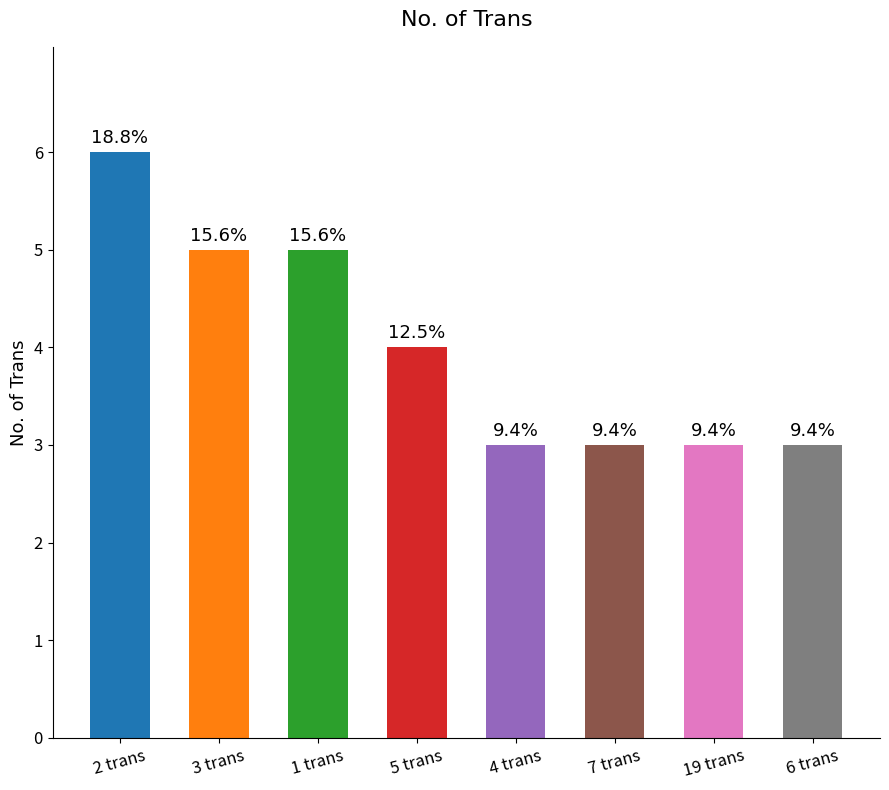

What is the average value?

4